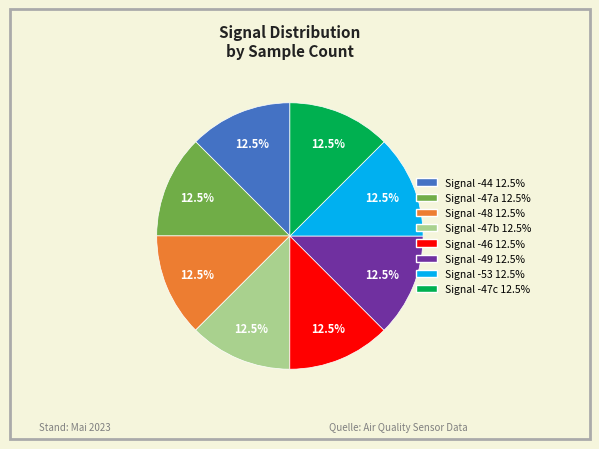

What is the ratio of the value at Signal -44 12.5% to the value at Signal -46 12.5%?

1.0